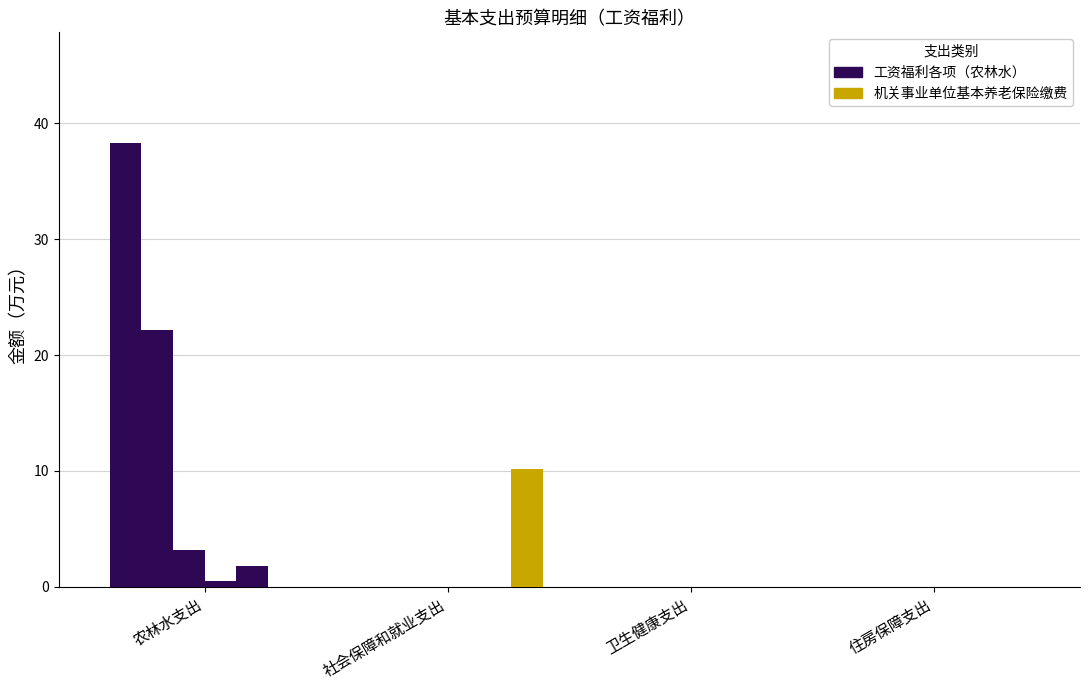

Reading right to left, list all the values displayed in this chart.

基本工资: 住房保障支出=0.0	卫生健康支出=0.0	社会保障和就业支出=0.0	农林水支出=38.3
津贴补贴: 住房保障支出=0.0	卫生健康支出=0.0	社会保障和就业支出=0.0	农林水支出=22.2
奖金: 住房保障支出=0.0	卫生健康支出=0.0	社会保障和就业支出=0.0	农林水支出=3.2
其他社会保障缴费: 住房保障支出=0.0	卫生健康支出=0.0	社会保障和就业支出=0.0	农林水支出=0.5
其他工资福利支出: 住房保障支出=0.0	卫生健康支出=0.0	社会保障和就业支出=0.0	农林水支出=1.8
机关事业单位基本养老保险缴费: 住房保障支出=0.0	卫生健康支出=0.0	社会保障和就业支出=10.2	农林水支出=0.0